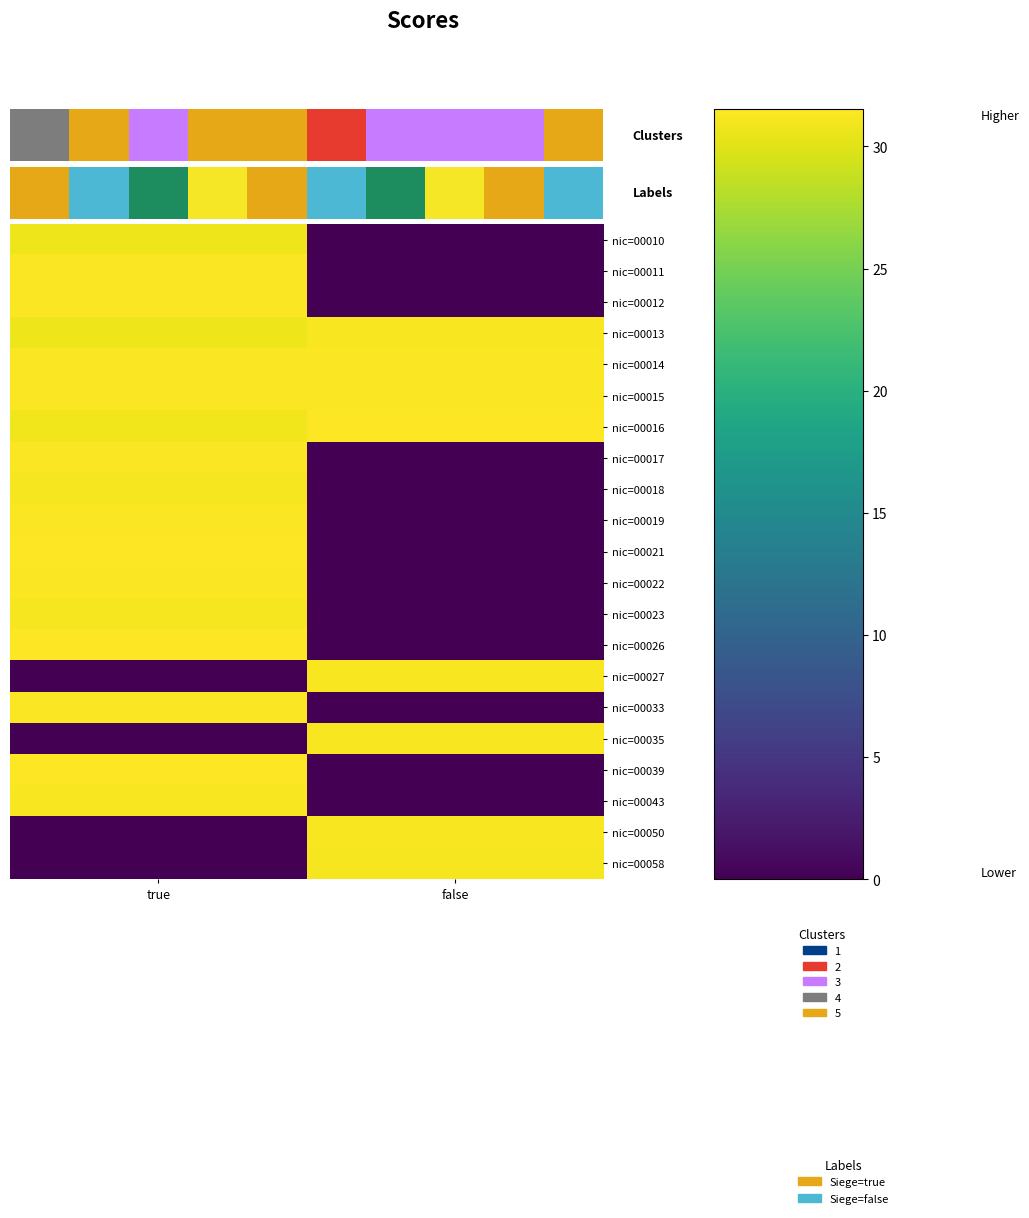

Reading left to right, extract all data points from this chart.

nic=00010: true=30.7	false=0.0
nic=00011: true=31.3	false=0.0
nic=00012: true=31.3	false=0.0
nic=00013: true=30.7	false=31.2
nic=00014: true=31.3	false=31.4
nic=00015: true=31.4	false=31.4
nic=00016: true=30.9	false=31.5
nic=00017: true=31.3	false=0.0
nic=00018: true=31.1	false=0.0
nic=00019: true=31.4	false=0.0
nic=00021: true=31.5	false=0.0
nic=00022: true=31.3	false=0.0
nic=00023: true=31.1	false=0.0
nic=00026: true=31.4	false=0.0
nic=00027: true=0.0	false=31.3
nic=00033: true=31.3	false=0.0
nic=00035: true=0.0	false=31.3
nic=00039: true=31.4	false=0.0
nic=00043: true=31.3	false=0.0
nic=00050: true=0.0	false=31.3
nic=00058: true=0.0	false=31.1